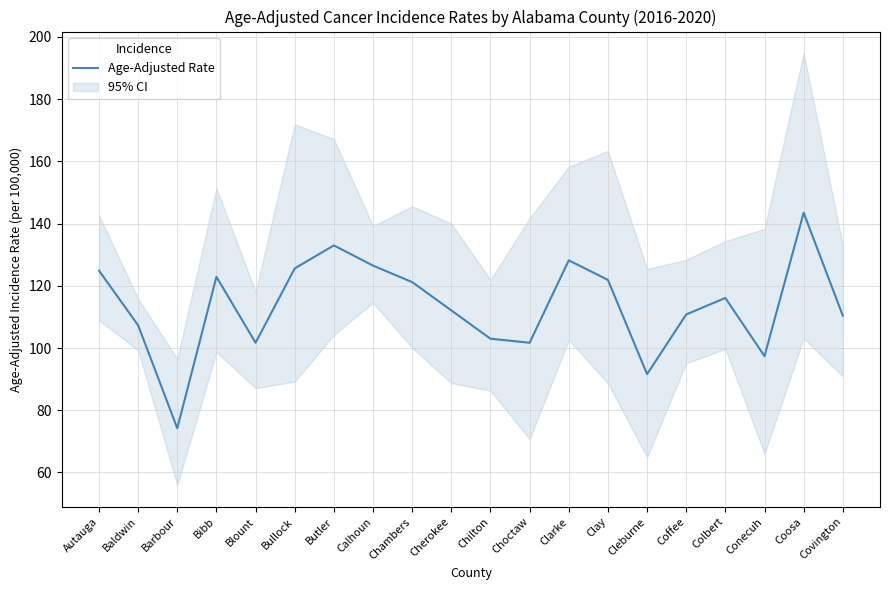

What is the difference between the maximum and minimum values?

69.3